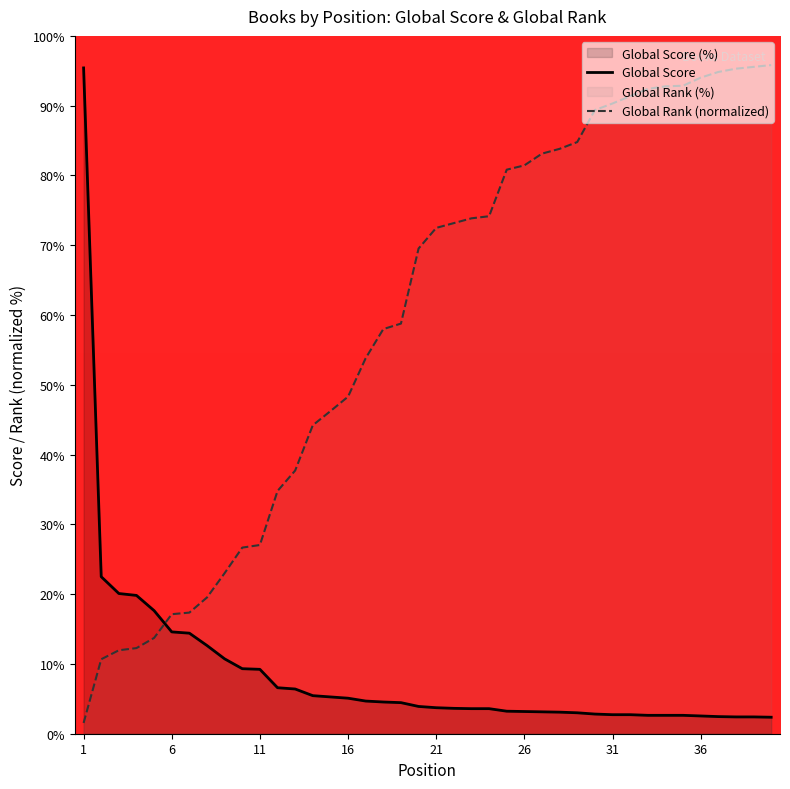

List the labels in order of Global Rank value, largest first.

40, 39, 38, 37, 36, 35, 34, 33, 32, 31, 30, 29, 28, 27, 26, 25, 24, 23, 22, 21, 20, 19, 18, 17, 16, 15, 14, 13, 12, 11, 10, 9, 8, 7, 6, 5, 4, 3, 2, 1